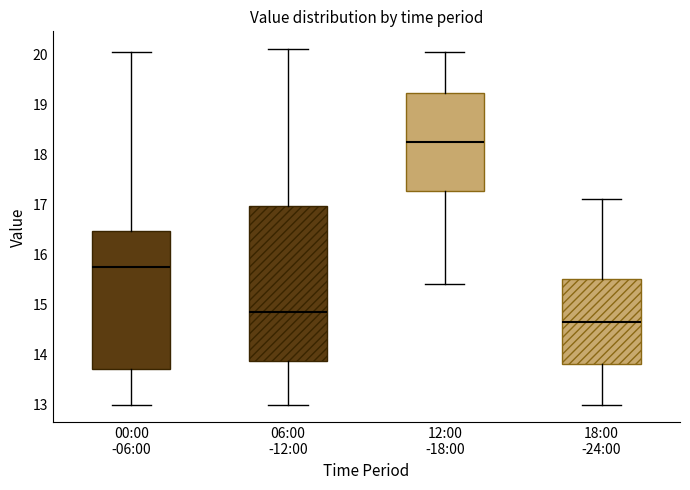

Which box has the lowest median line?

18:00 -24:00